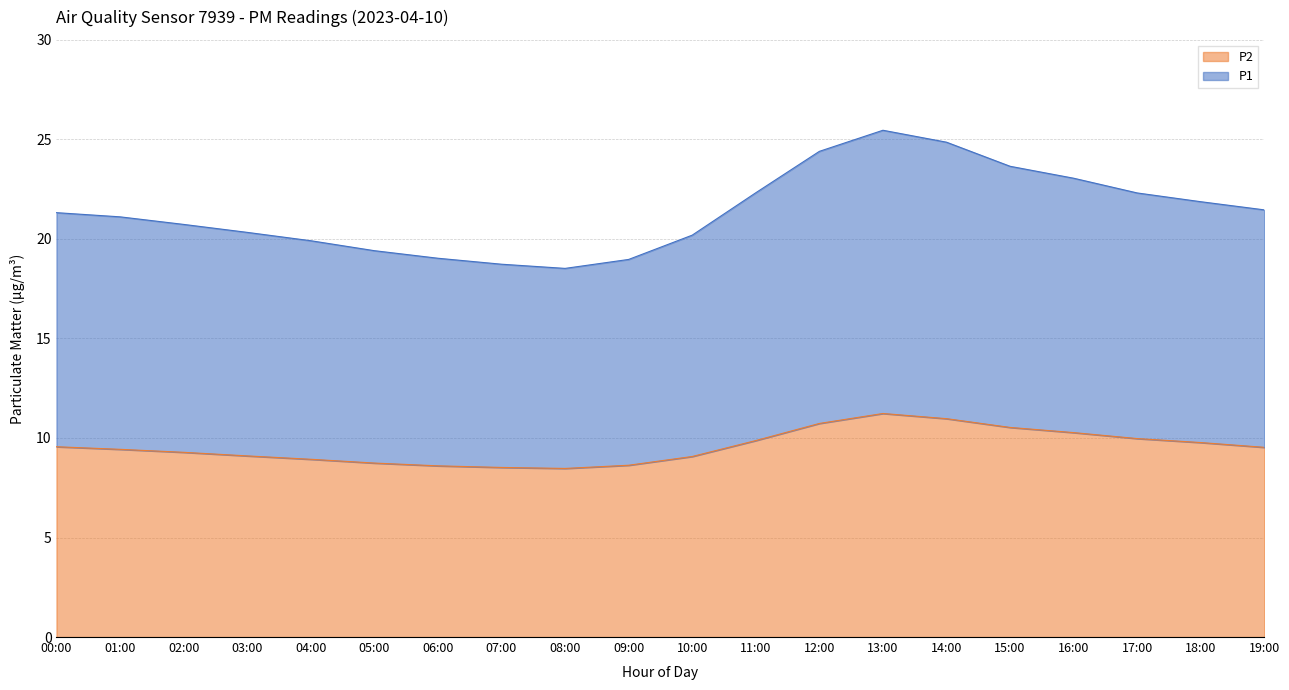

Is it true that P2 equals 10.0 at 17:00?

True